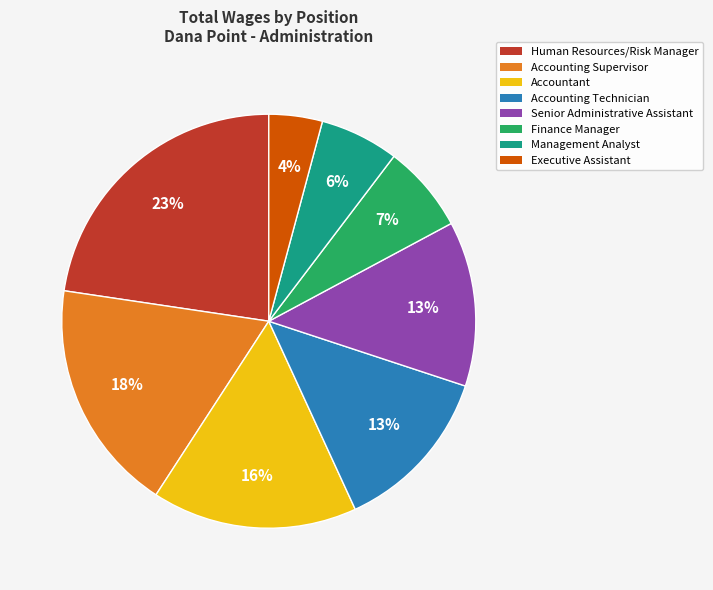

Which slice is the largest?

Human Resources/Risk Manager